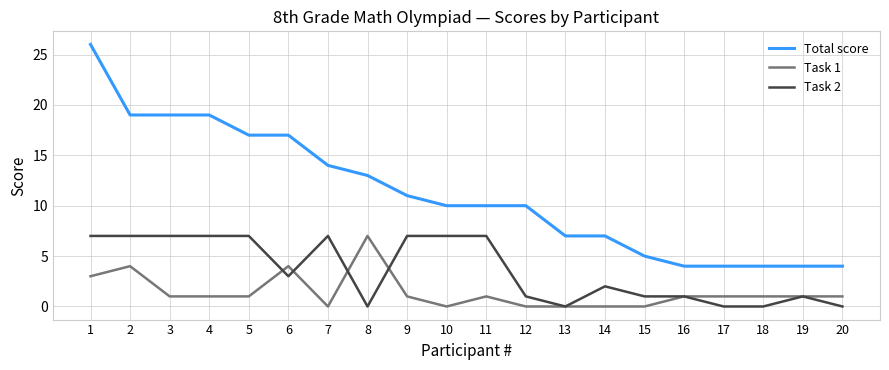

True or false: Task 2 and Total score cross at least once.

False